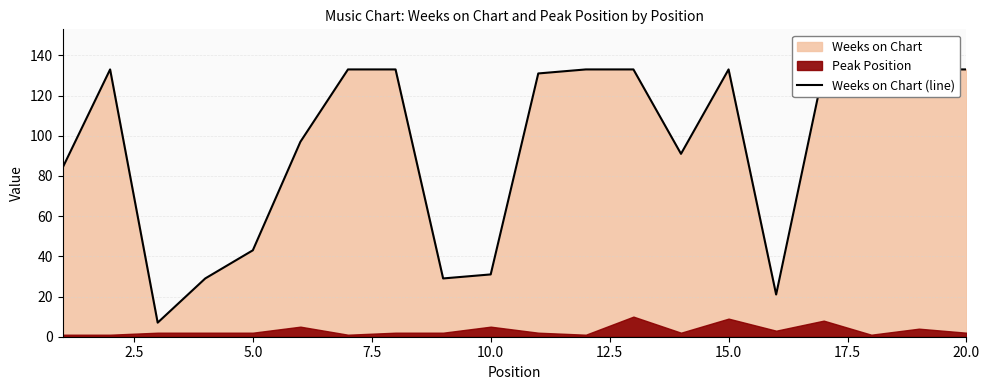

What is the difference between the maximum and minimum values?

126